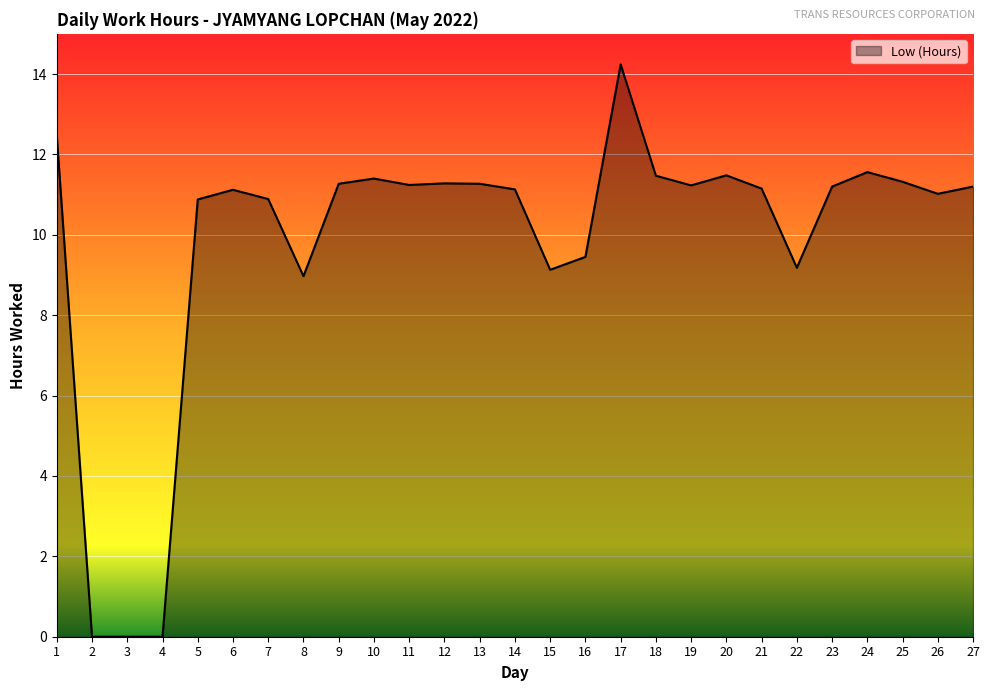

At which category does the chart reach its peak across all series?

17